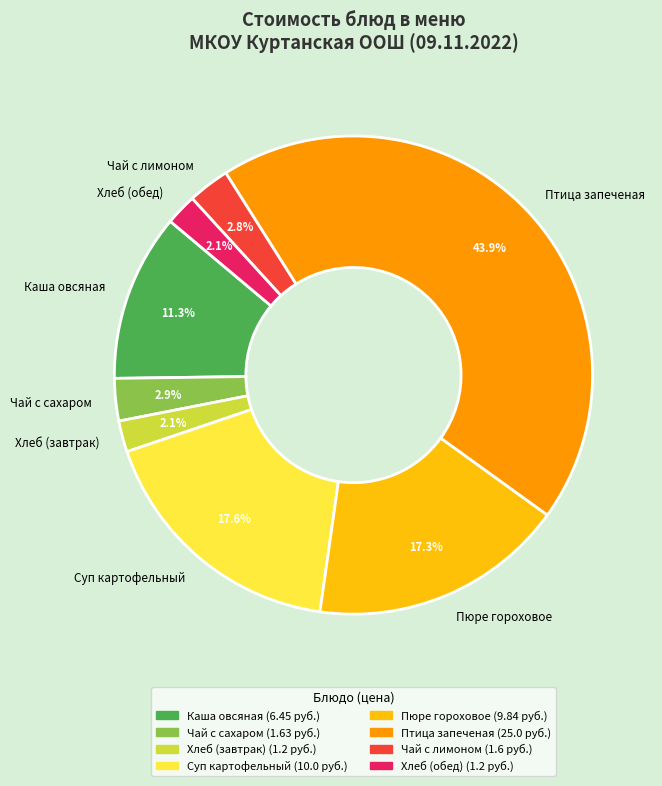

Does Хлеб (завтрак) represent more than half of the total?

No